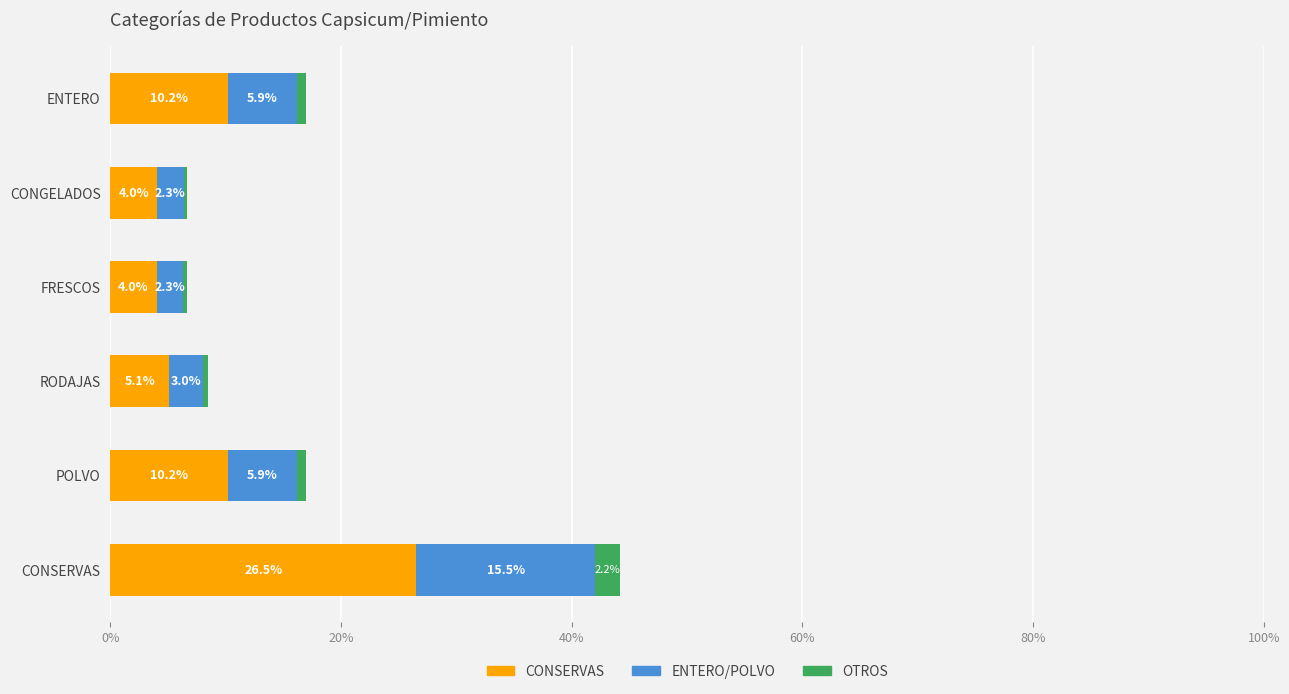

What is the difference between the maximum and second lowest values in the CONSERVAS series?

22.5